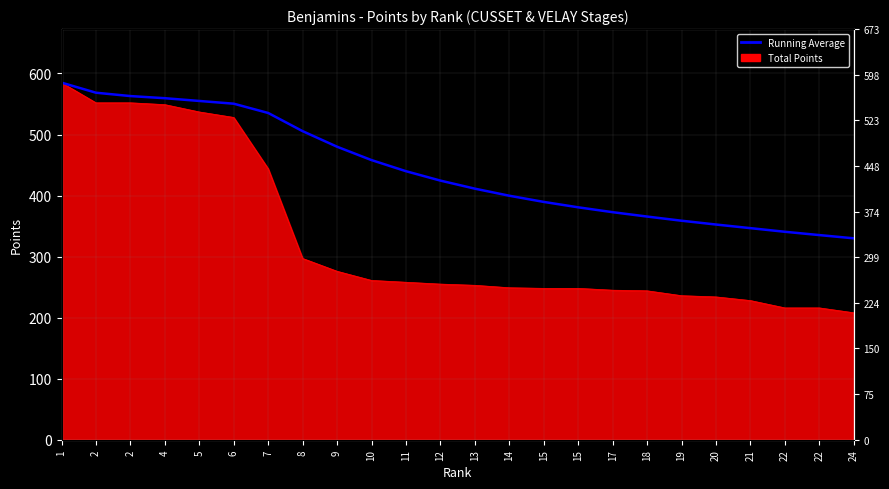

How many lines are shown in the chart?

1